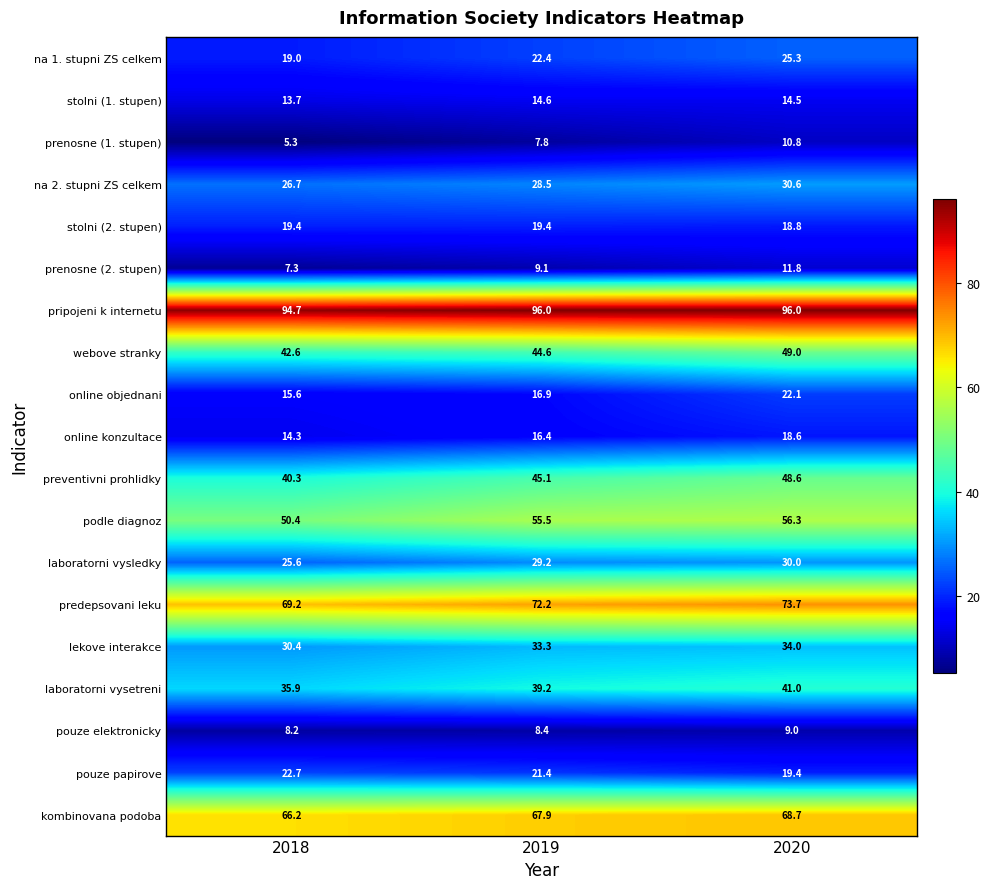

Is it true that laboratorni vysledky equals 18.4 at 2020?

False